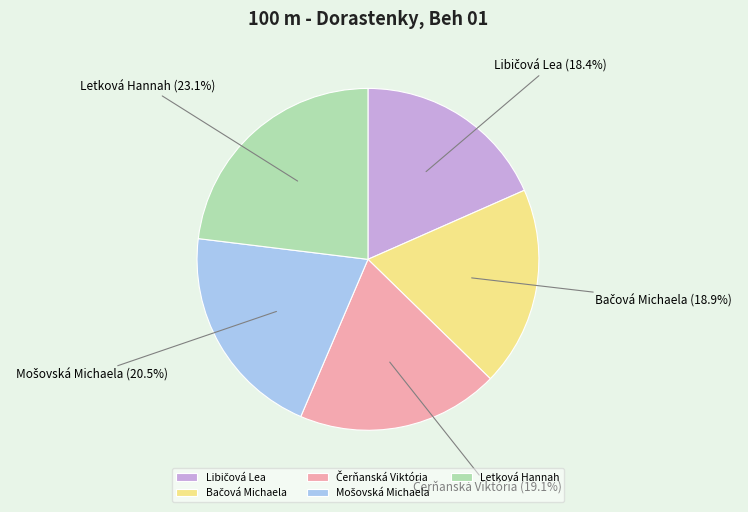

What is the largest slice in the pie chart?

Letková Hannah